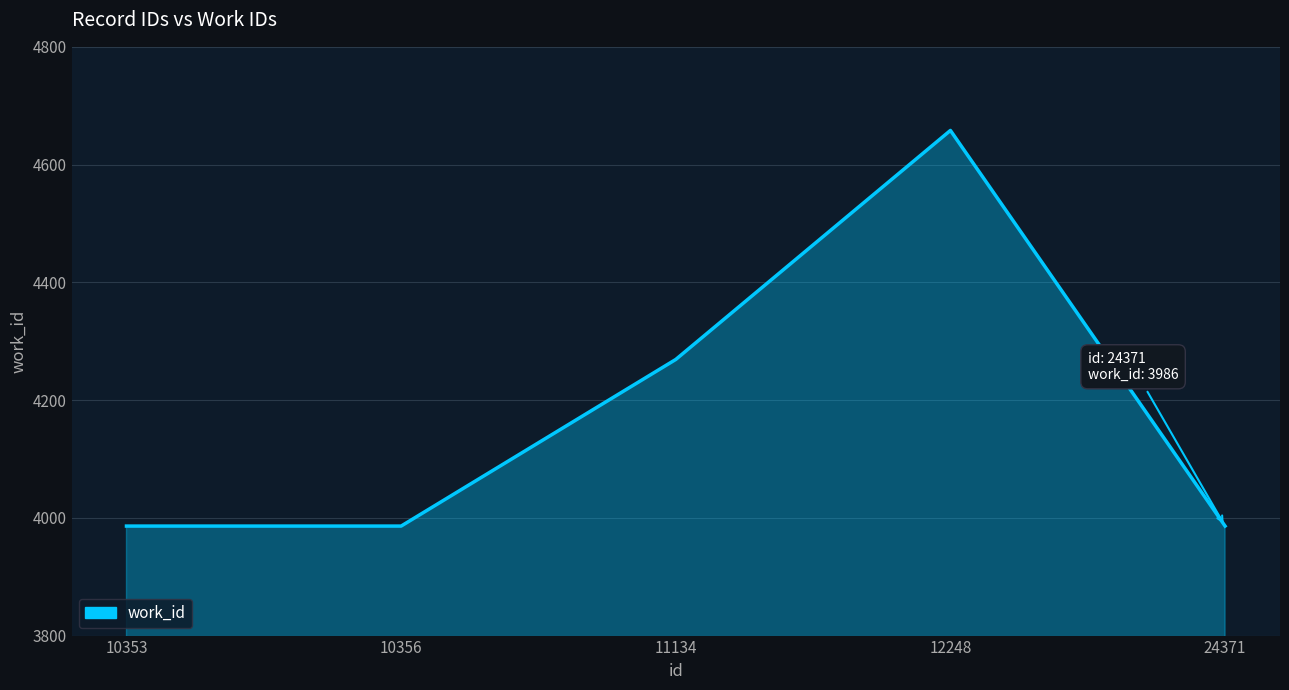

List the labels in order of value, smallest first.

10353, 10356, 24371, 11134, 12248